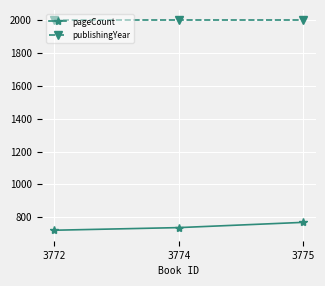

What value does the pageCount series have at 3772?

720